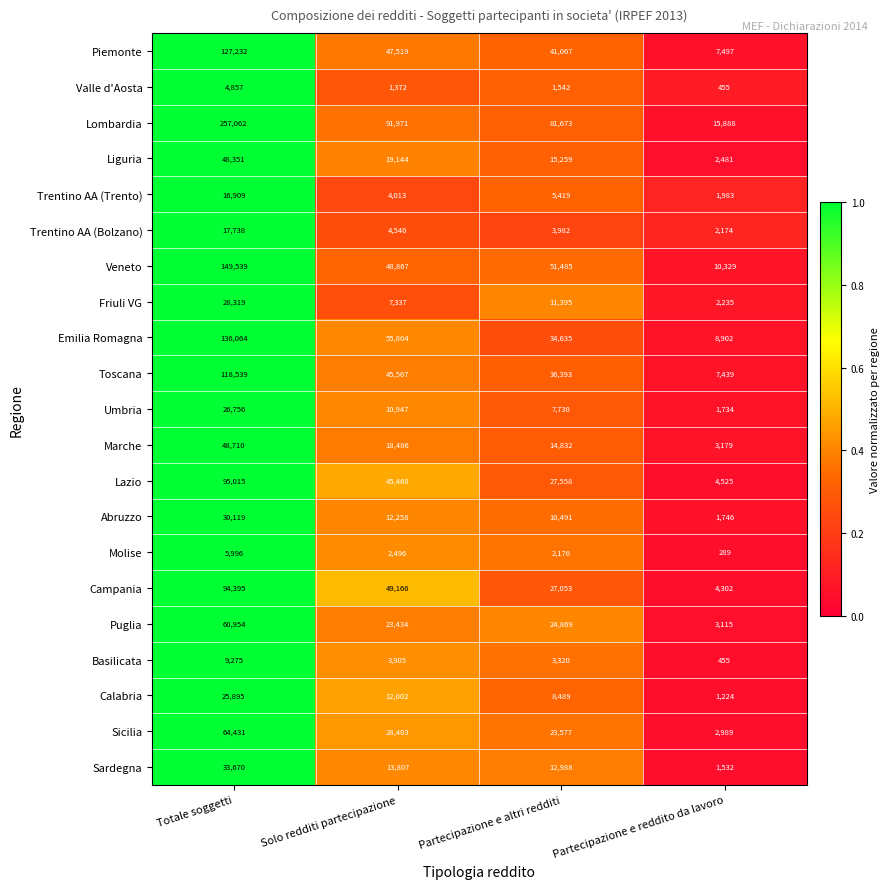

At which category does the chart reach its peak across all series?

Totale soggetti